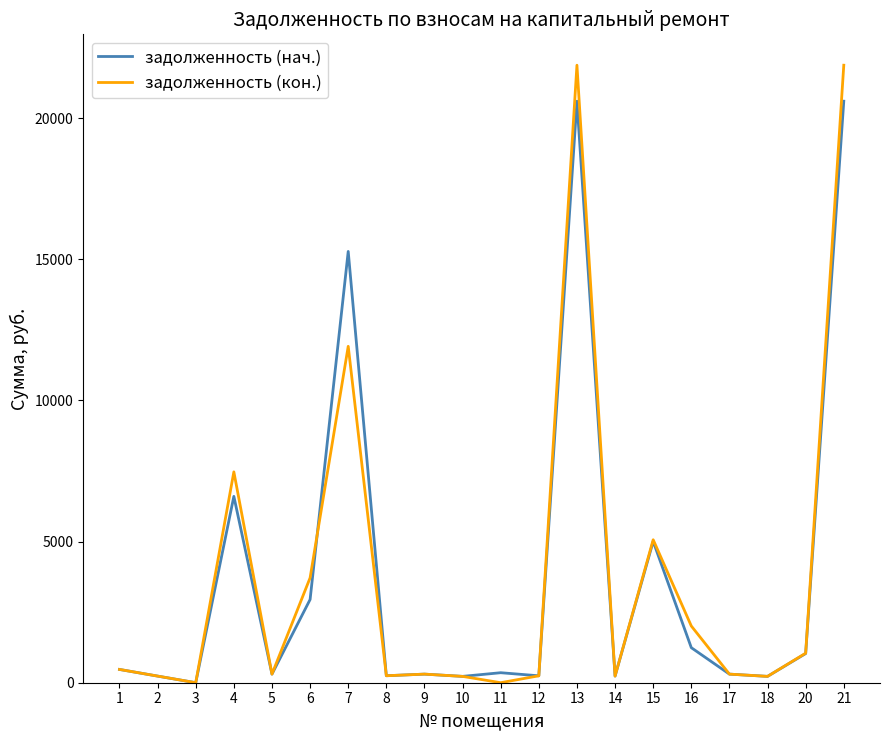

At how many categories does at least one series exceed 712?

8